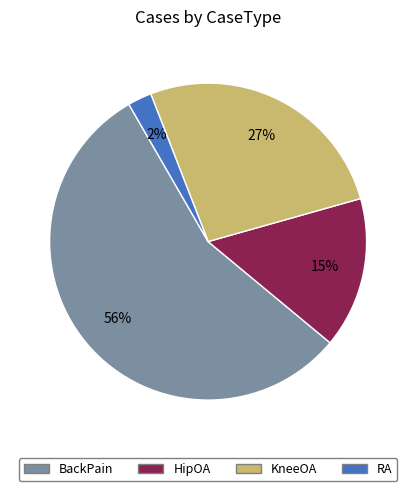

Do HipOA and RA together represent more than half of the pie?

No